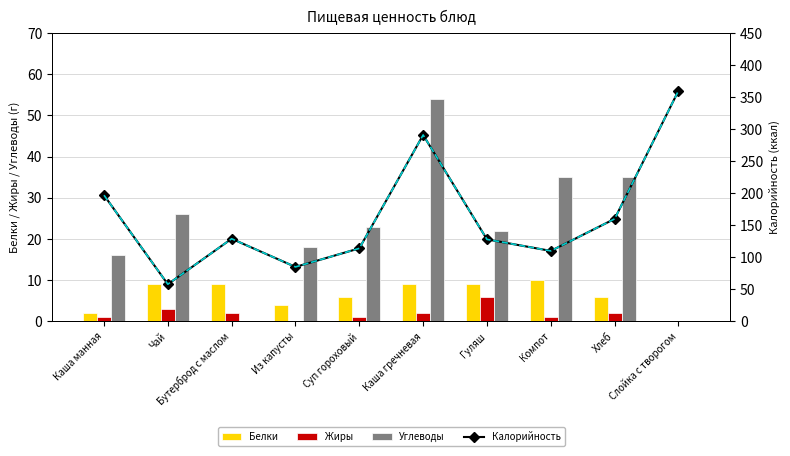

At which category does the chart reach its minimum across all series?

Слойка с творогом